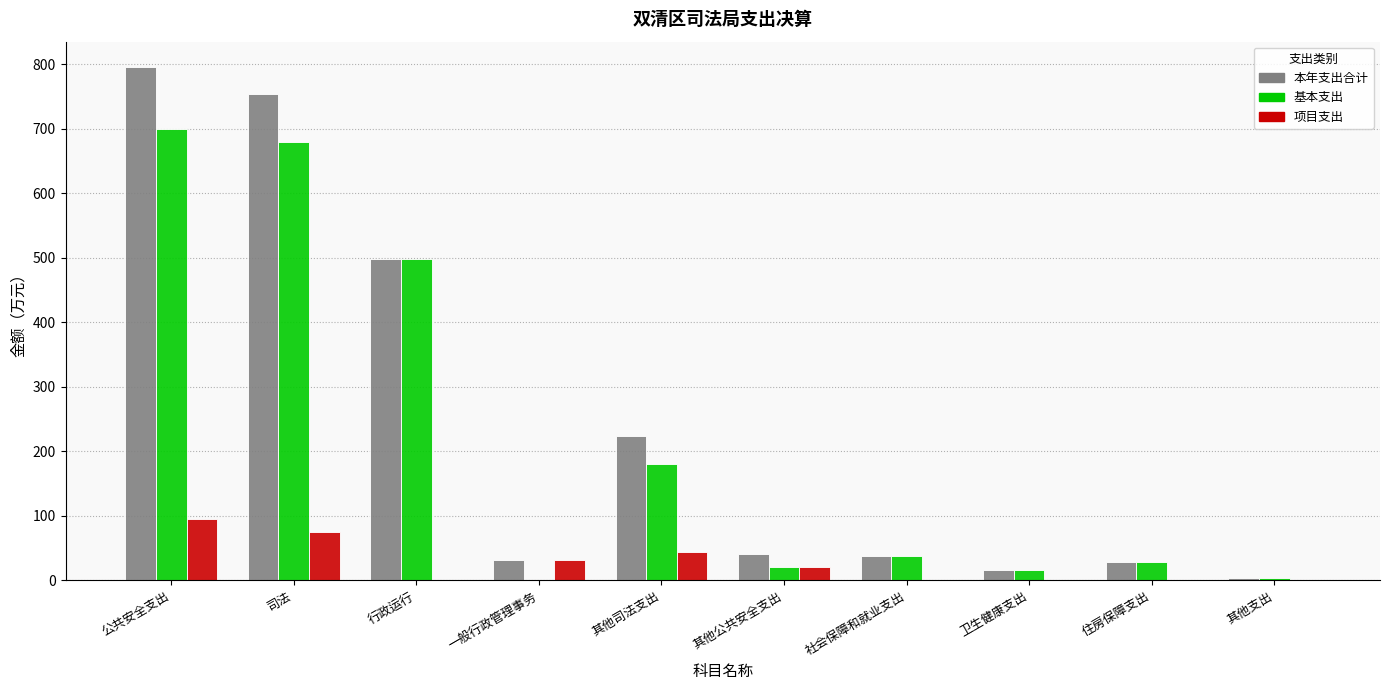

At which category is the sum across all series the highest?

公共安全支出